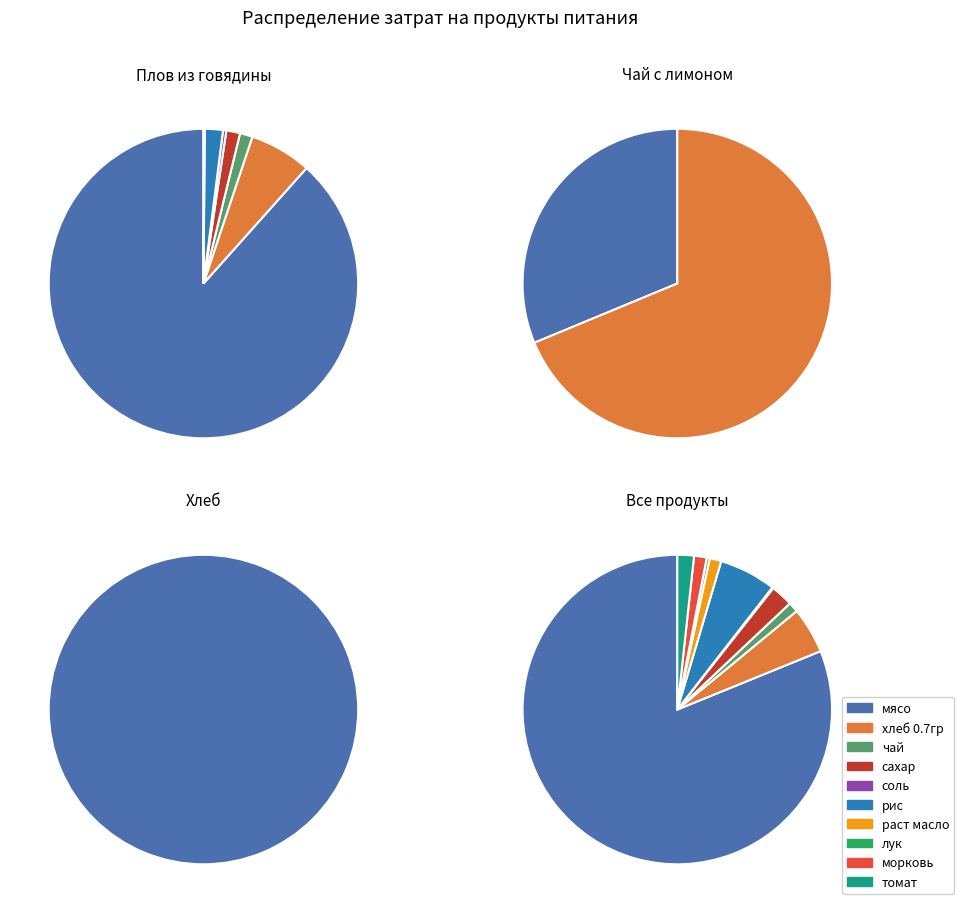

What is the largest slice in the pie chart?

мясо